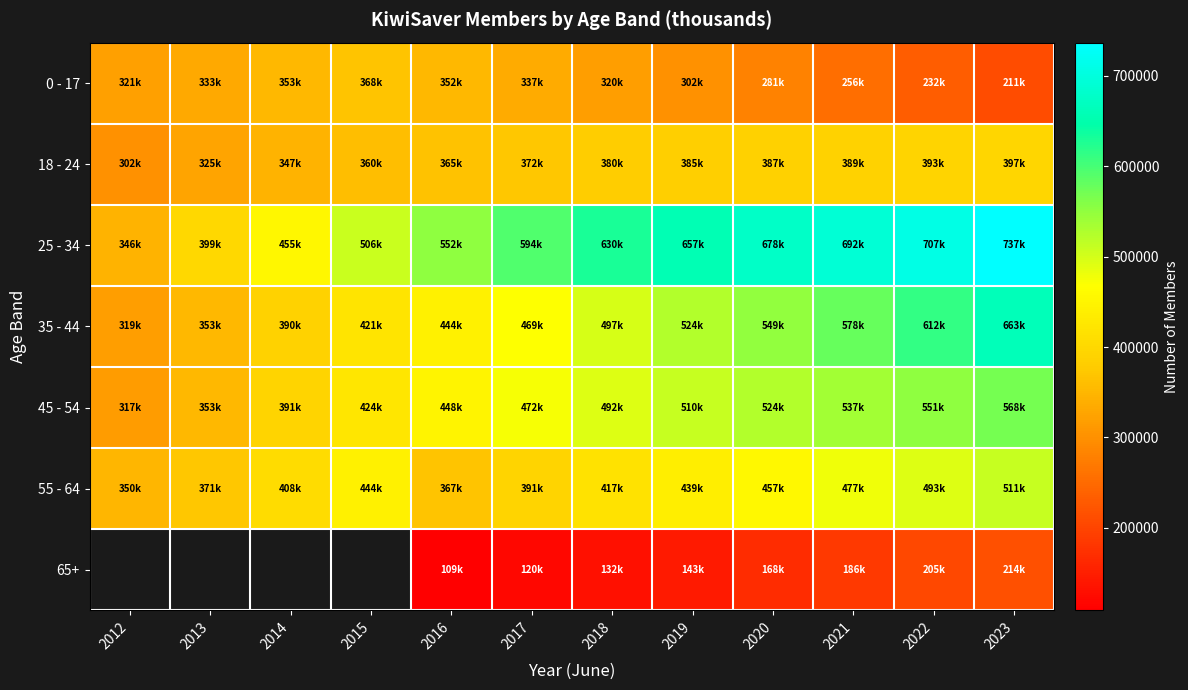

Between 2016 and 2014, which is larger?

2014